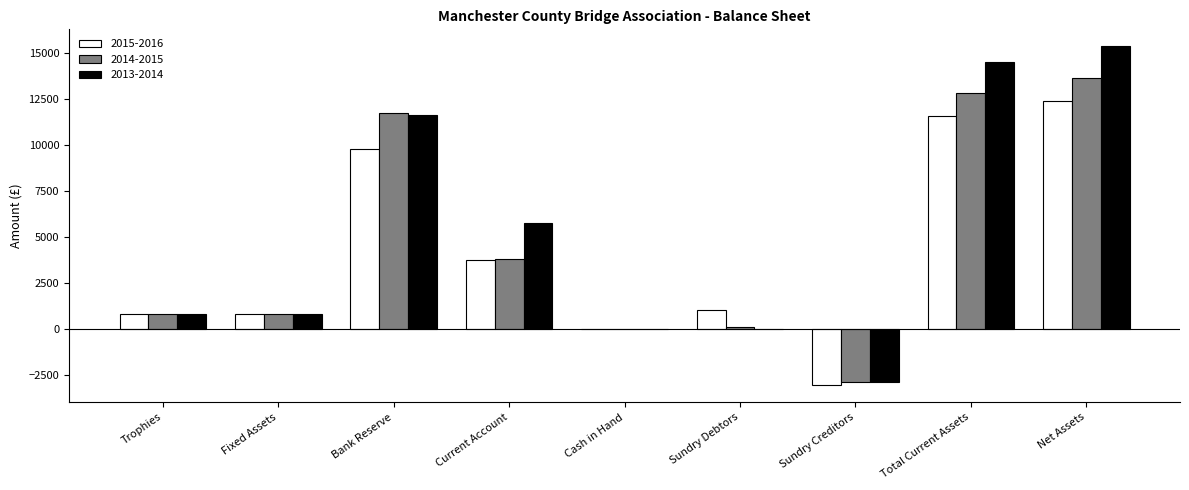

At which category does the chart reach its peak across all series?

Net Assets